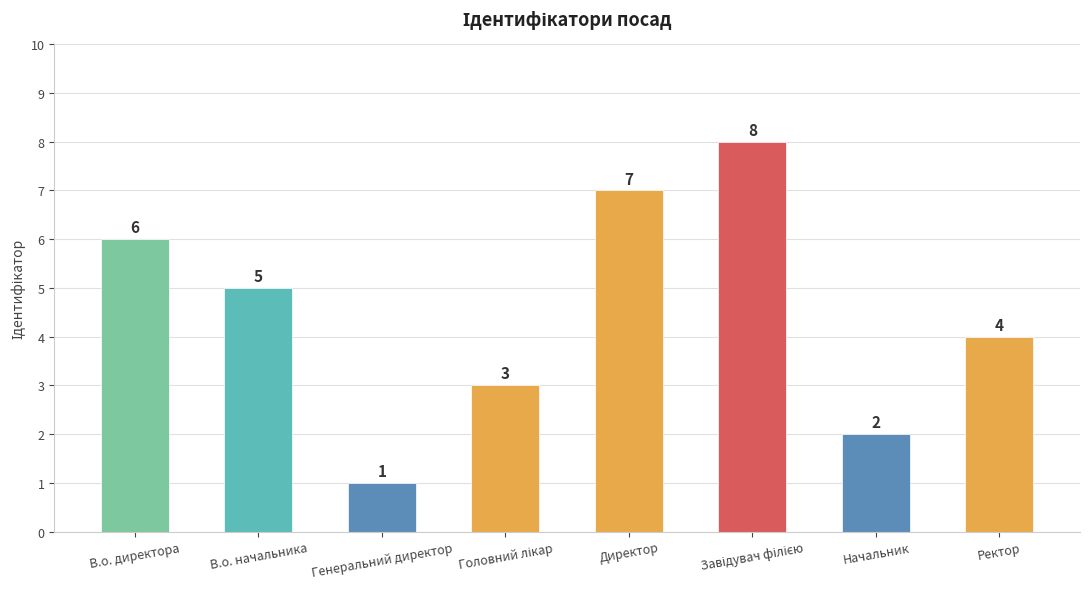

What is the label of the 2nd bar from the right?

Начальник